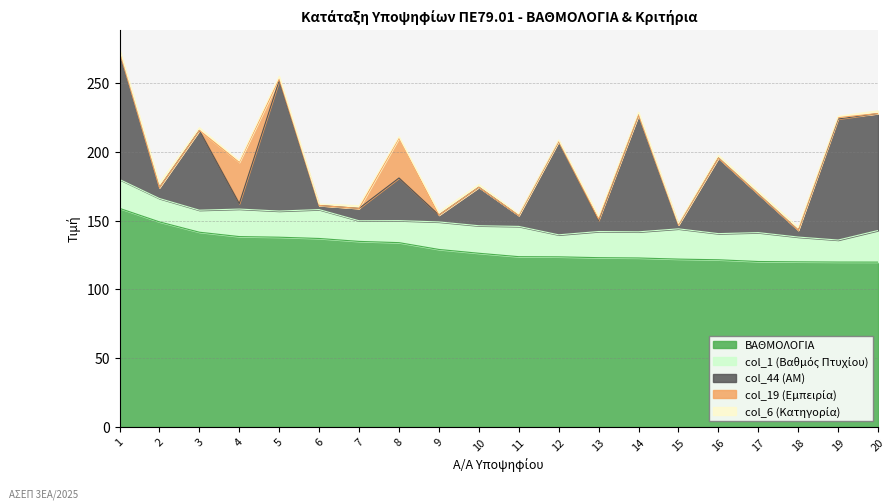

The ΒΑΘΜΟΛΟΓΙΑ series shows 120.3 at 17. True or false?

True